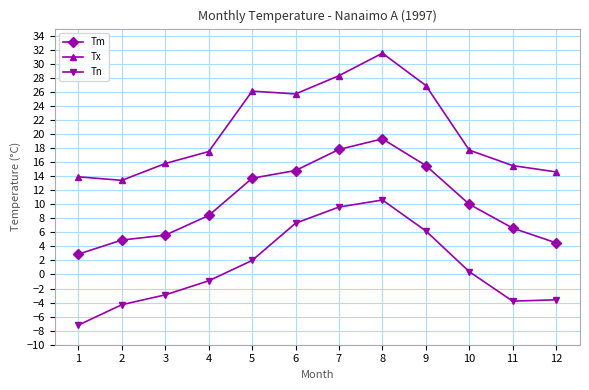

True or false: Tx and Tn cross at least once.

False